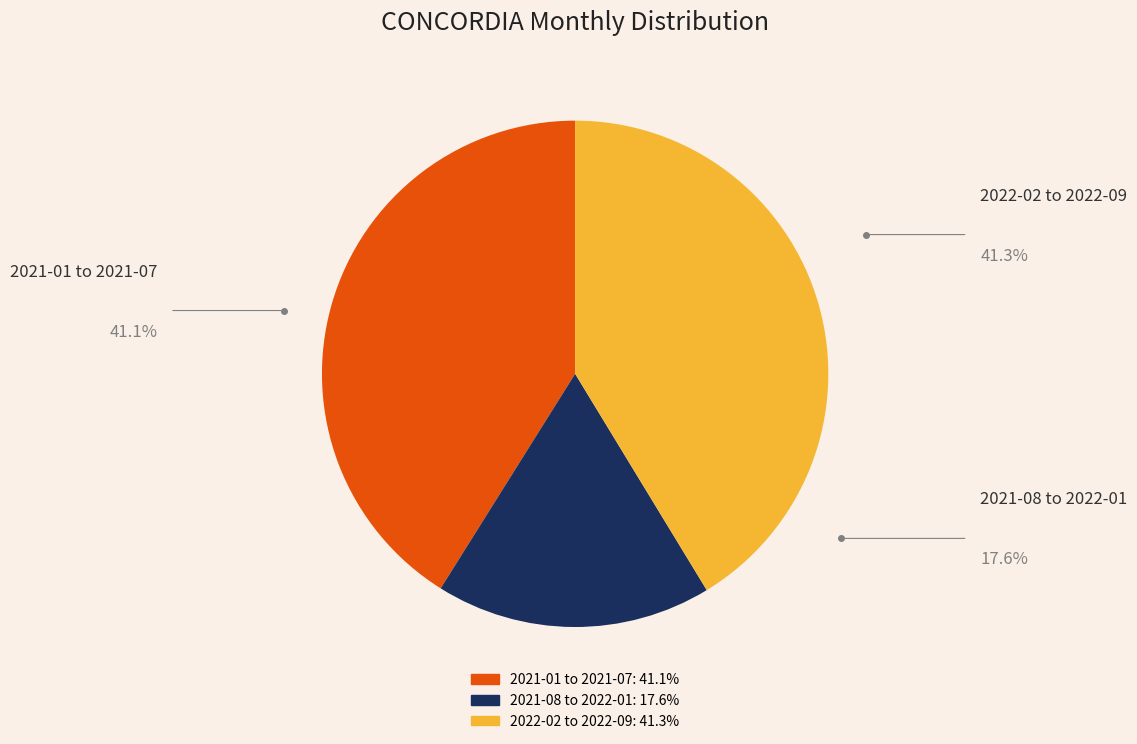

Is there a majority slice in this chart?

No